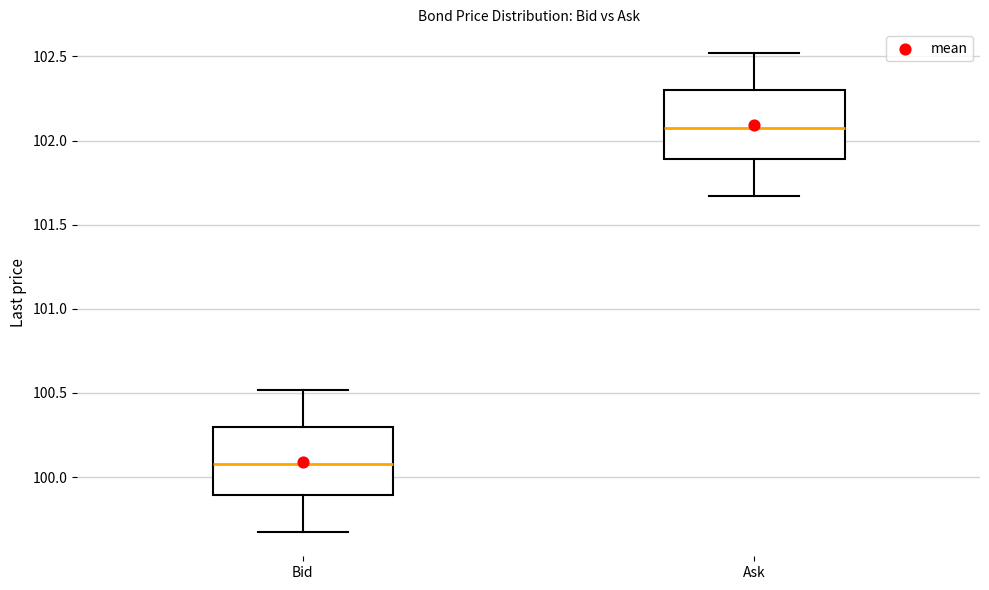

Where does the median line of the box for Bid sit on the y-axis? The values are not printed on the chart, so give them approximately, as read against the axis.

100.10